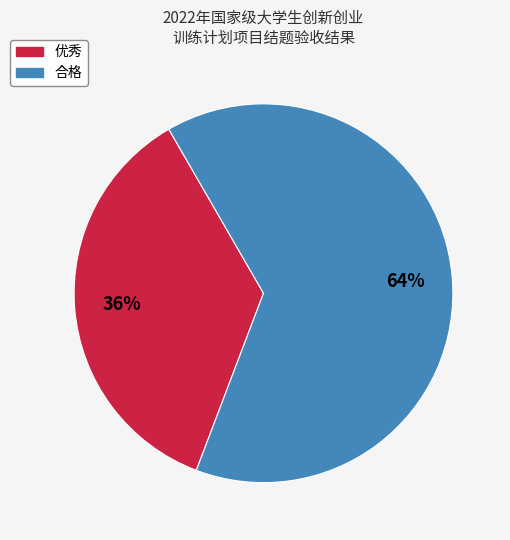

Rank the categories by value from lowest to highest.

优秀, 合格